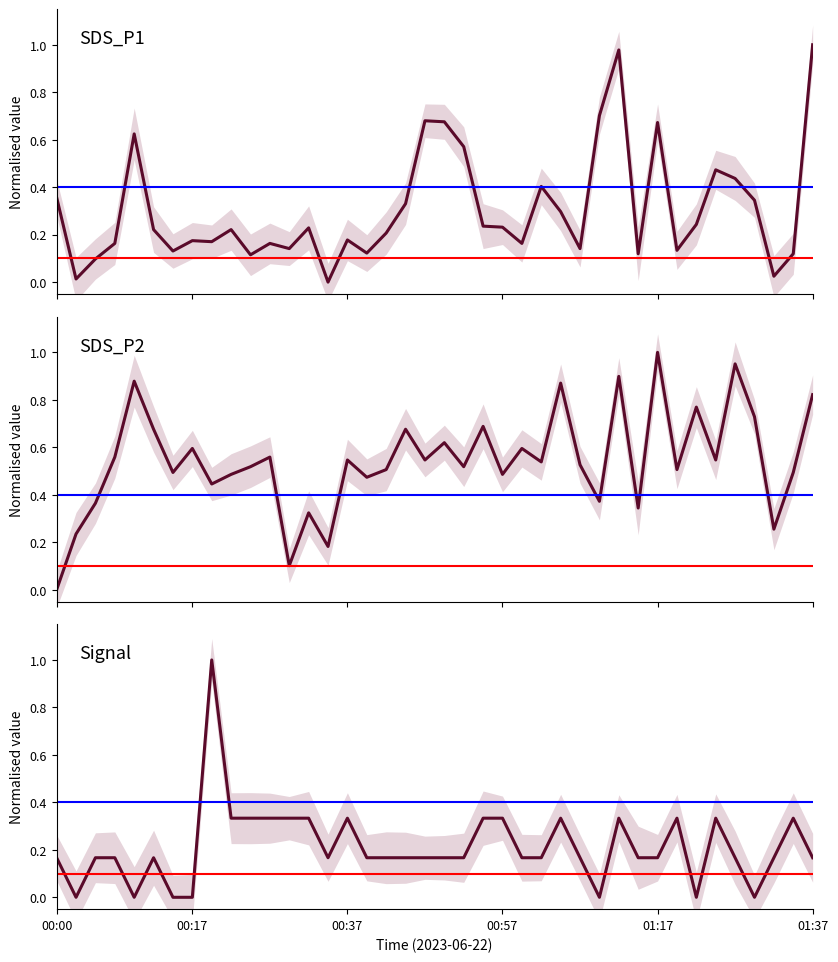

At how many categories does at least one series exceed 0?

40